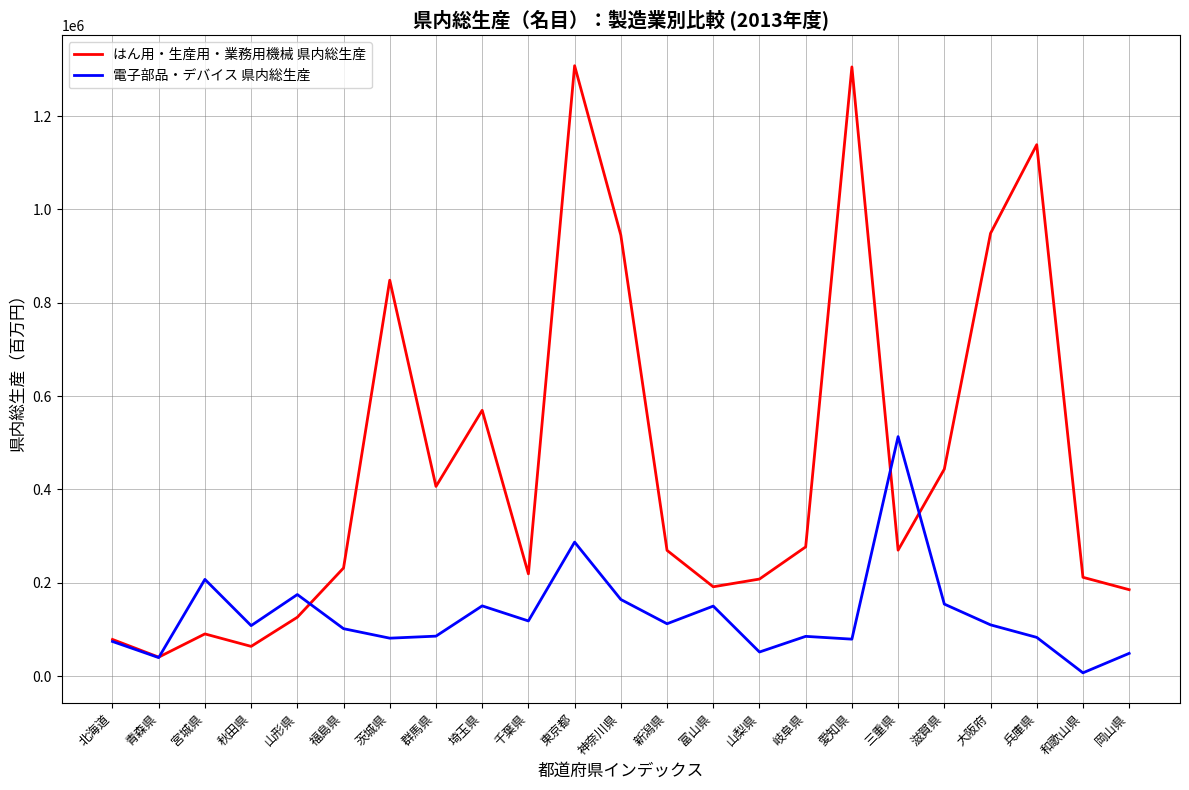

Rank the series at 東京都 from lowest to highest value.

電子部品・デバイス 県内総生産, はん用・生産用・業務用機械 県内総生産